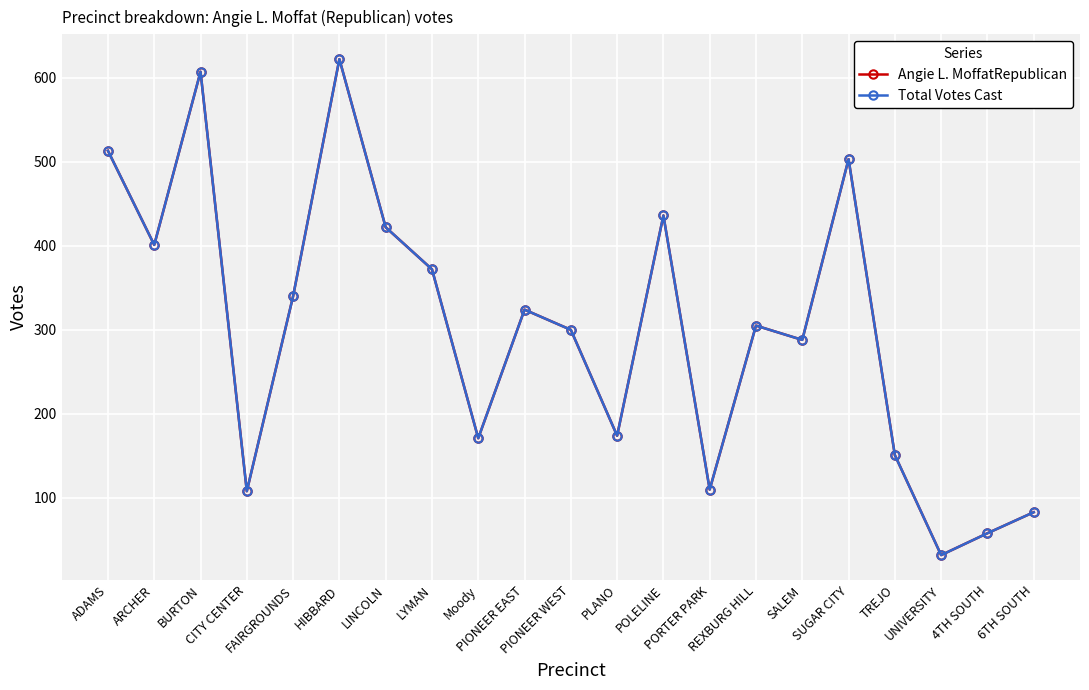

Does the chart have visible grid lines?

Yes